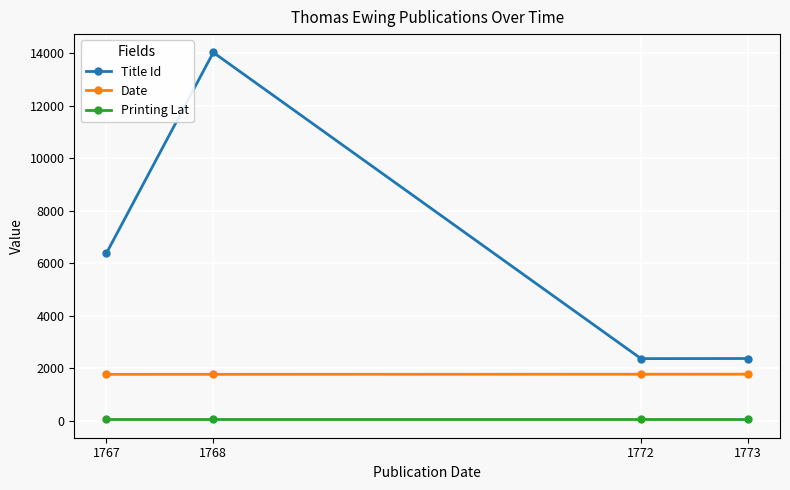

True or false: Title Id has more than 0 points higher than both neighbors.

True